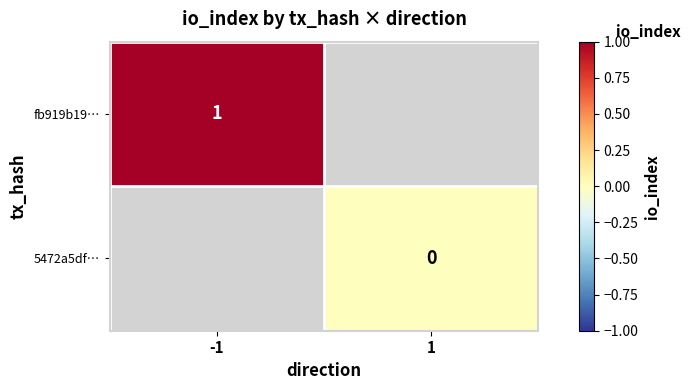

Count the number of categories in the chart.

2